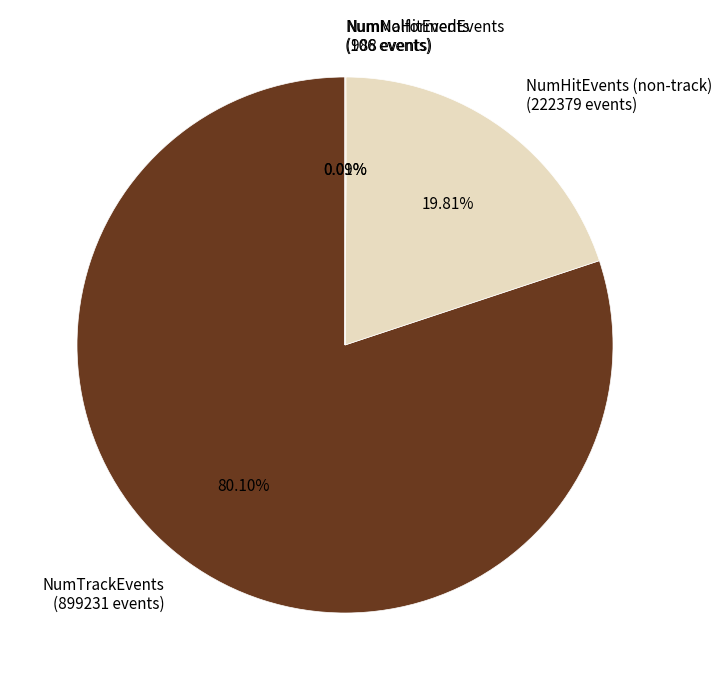

What is the largest slice in the pie chart?

NumTrackEvents